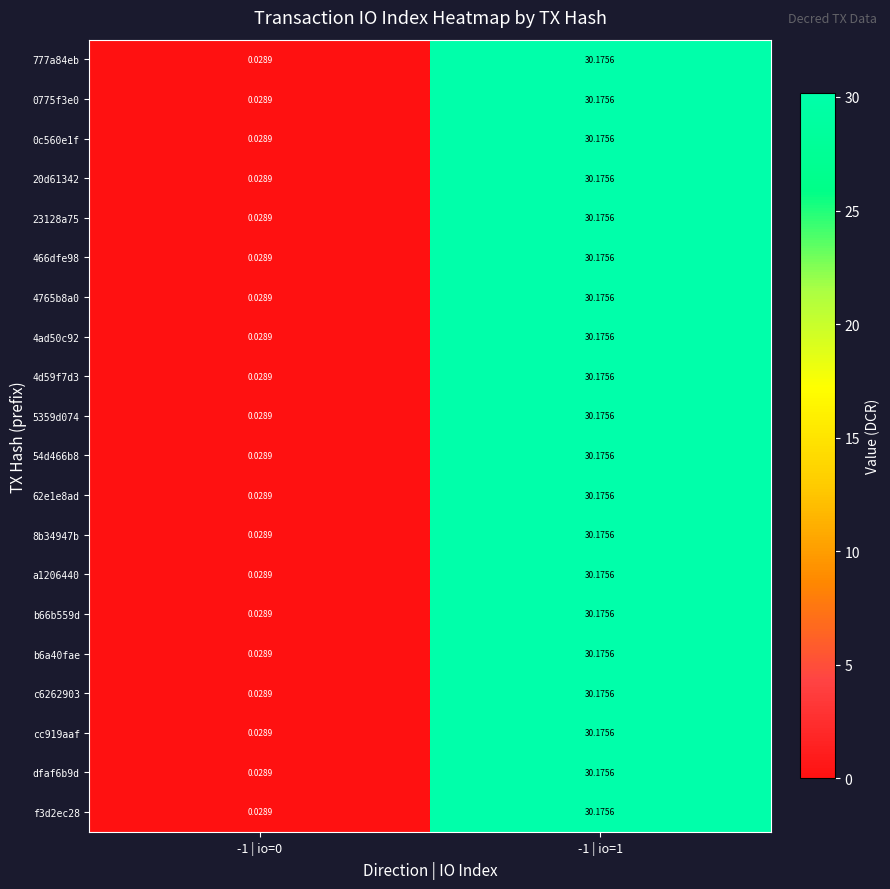

Is the value of cc919aaf at -1 | io=0 greater than the value of 777a84eb at -1 | io=1?

No